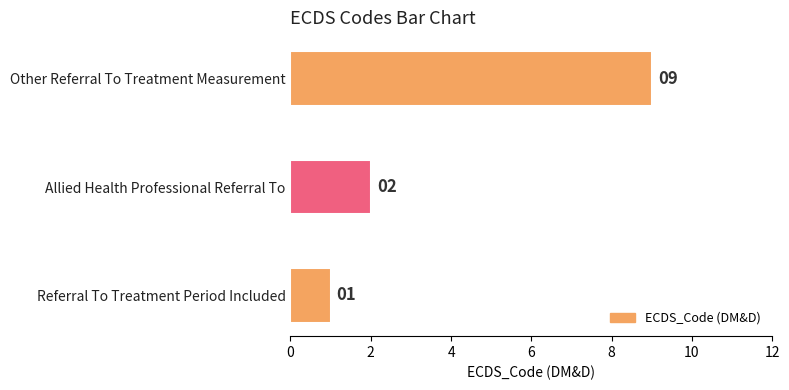

At which label is the value closest to 5?

Allied Health Professional Referral To